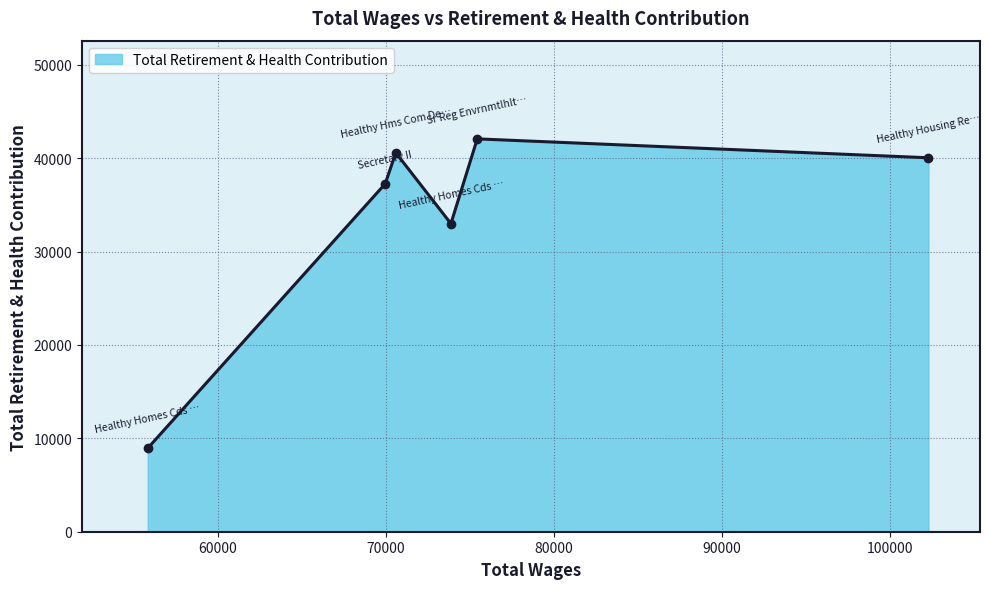

True or false: there are more than 2 points higher than both neighbors.

False